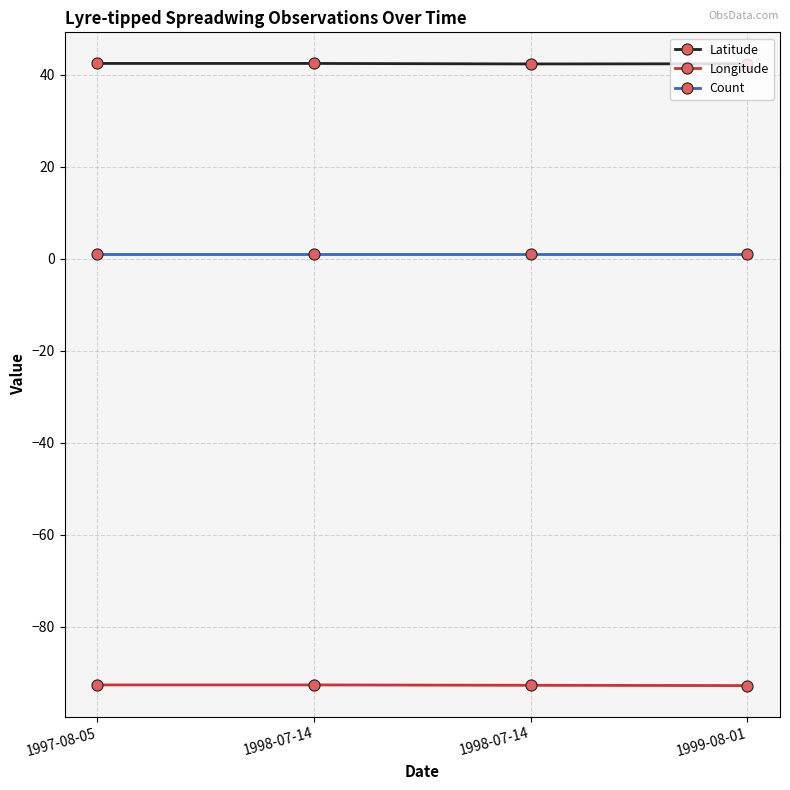

At which label is Longitude closest to -92?

1997-08-05